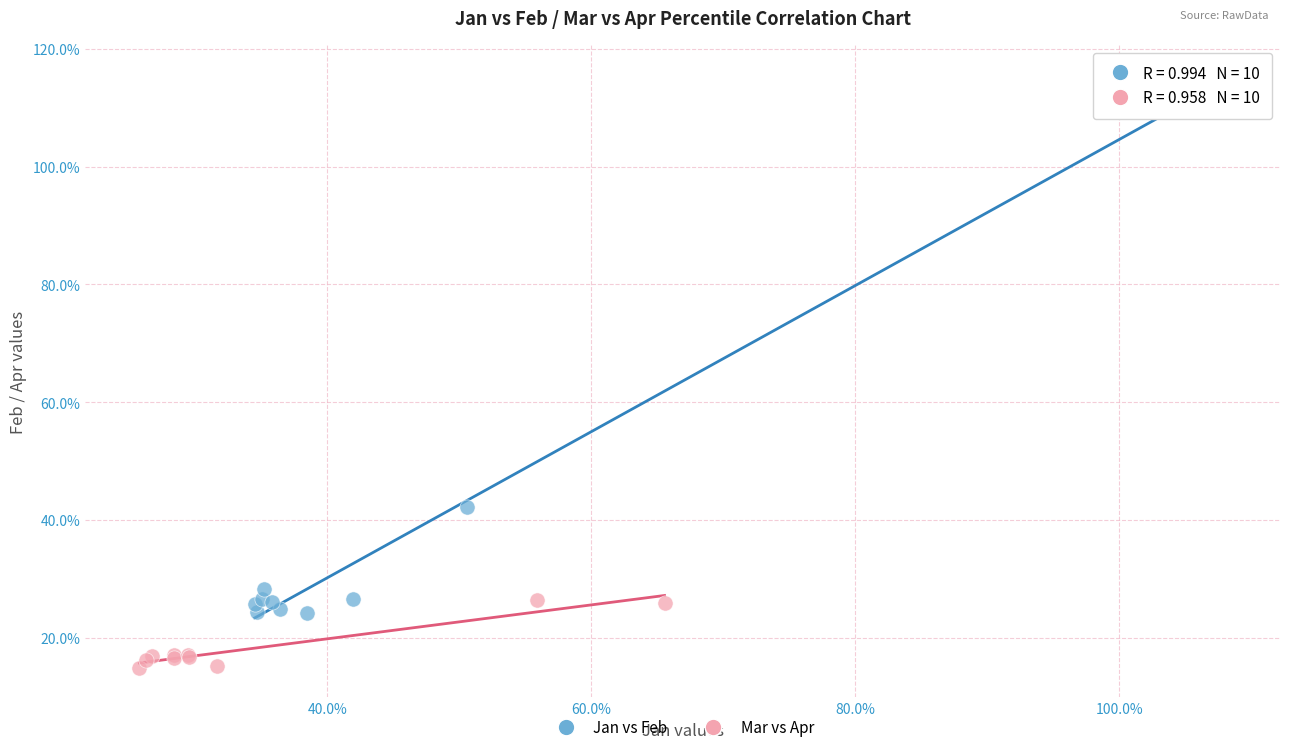

Which series has the widest spread of Y values?

Jan vs Feb